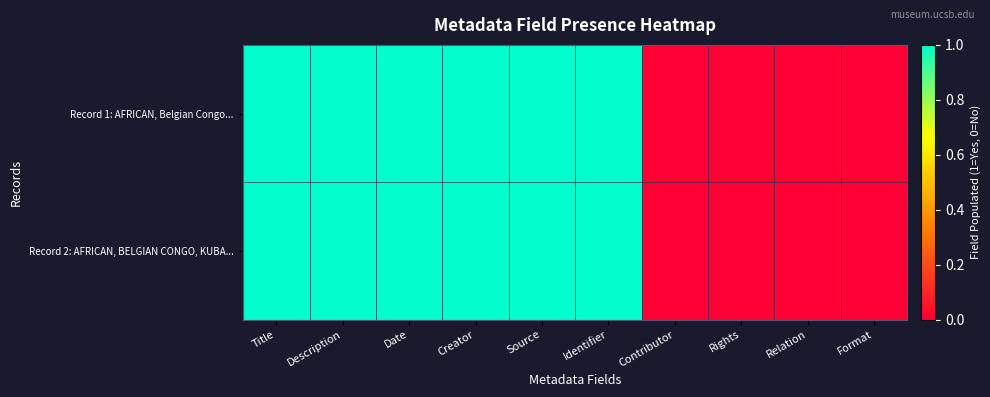

Which series has the largest range (max minus min)?

Record 1: AFRICAN, Belgian Congo...